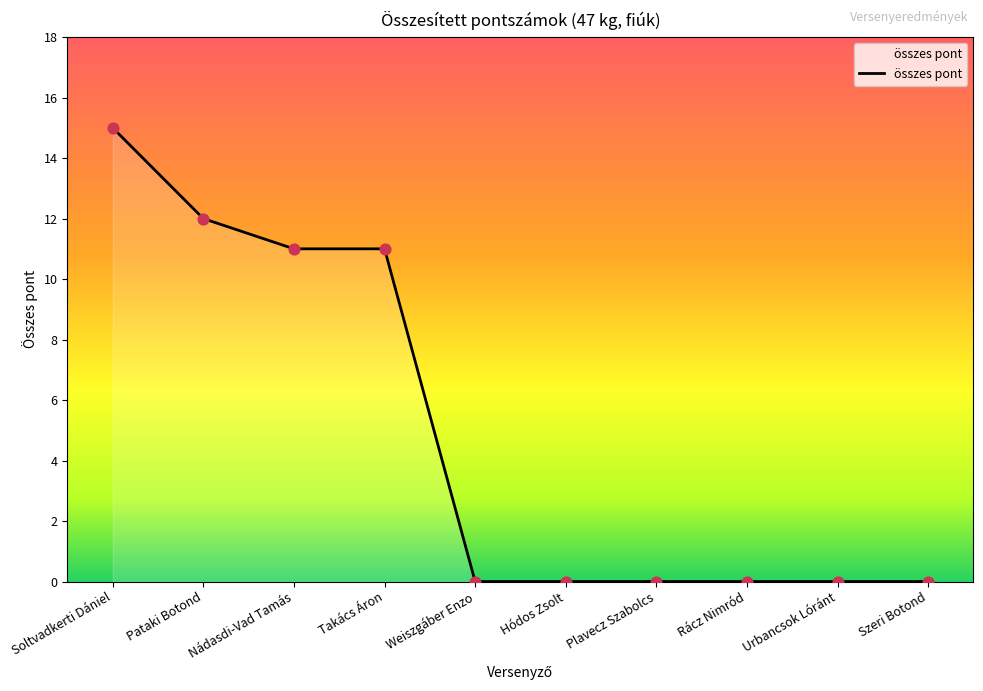

Between Pataki Botond and Nádasdi-Vad Tamás, which is larger?

Pataki Botond